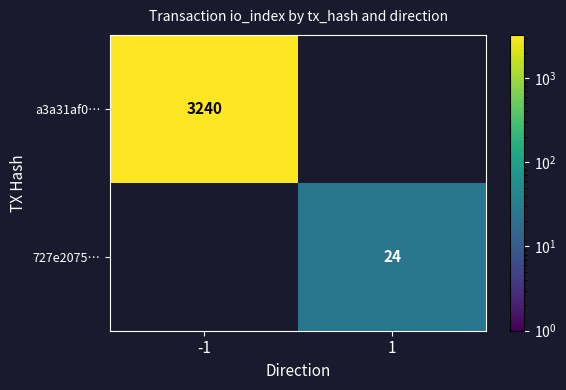

The 727e2075… series shows 33 at 1. True or false?

False